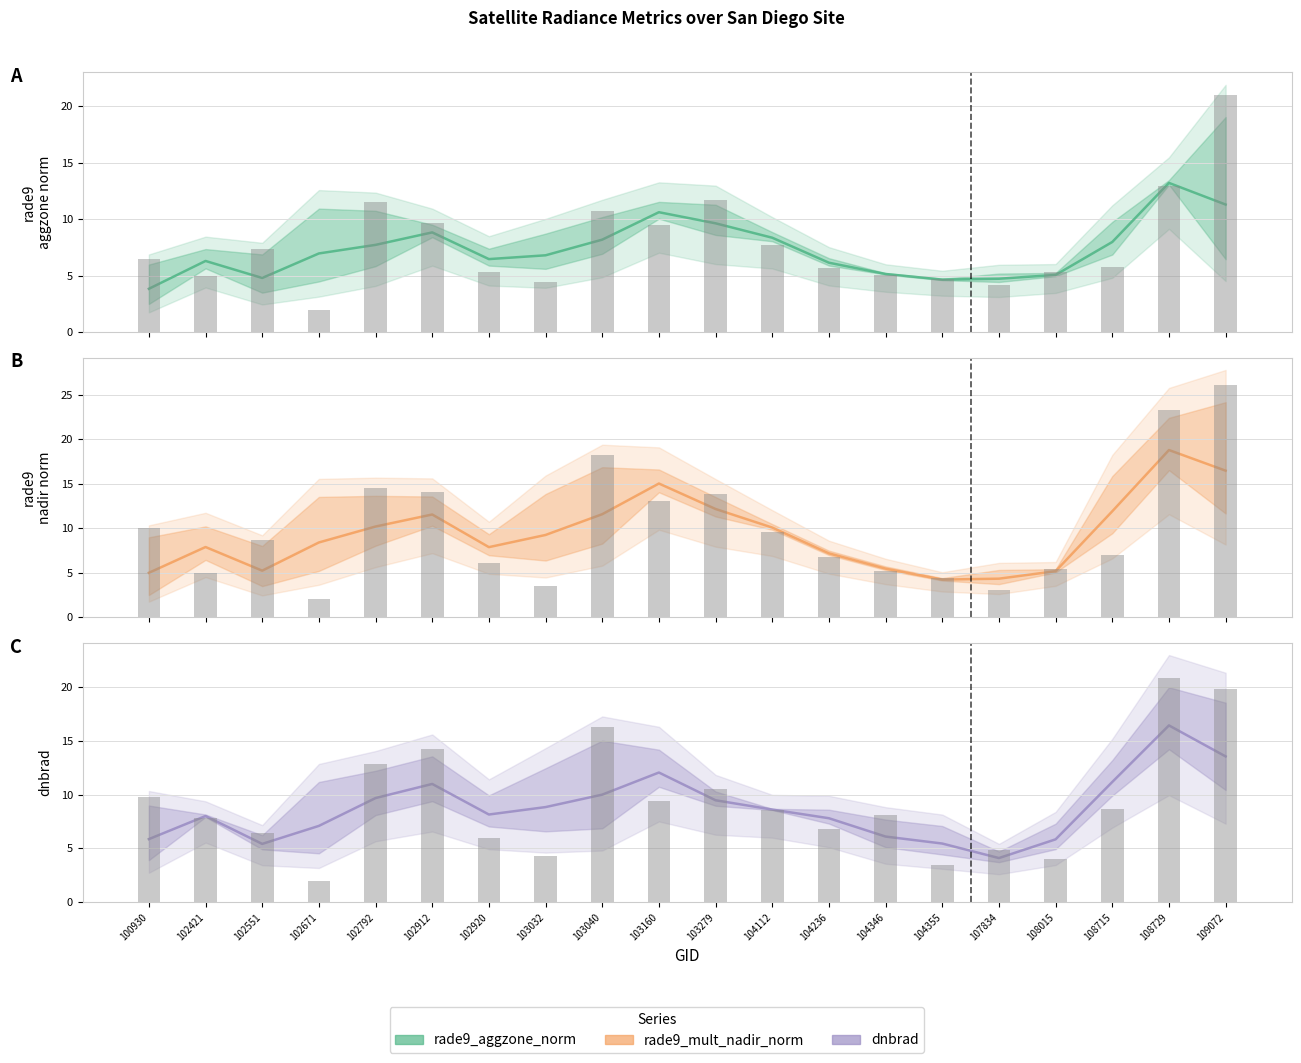

Which series changed the most between 102671 and 104355?

rade9_mult_nadir_norm